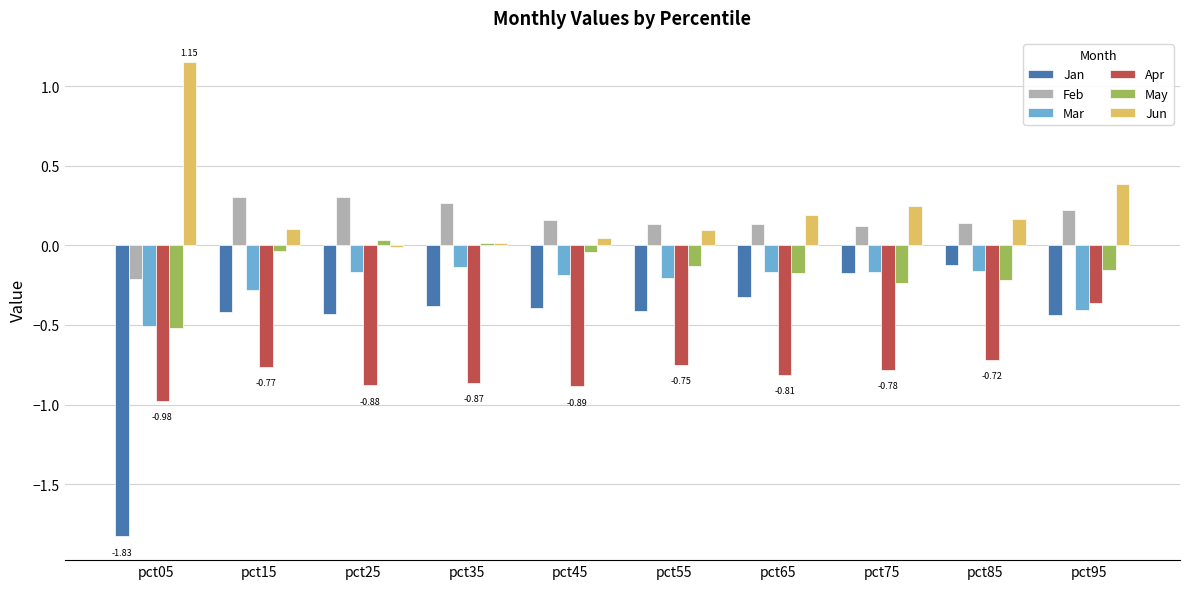

Does the chart contain stacked bars?

No